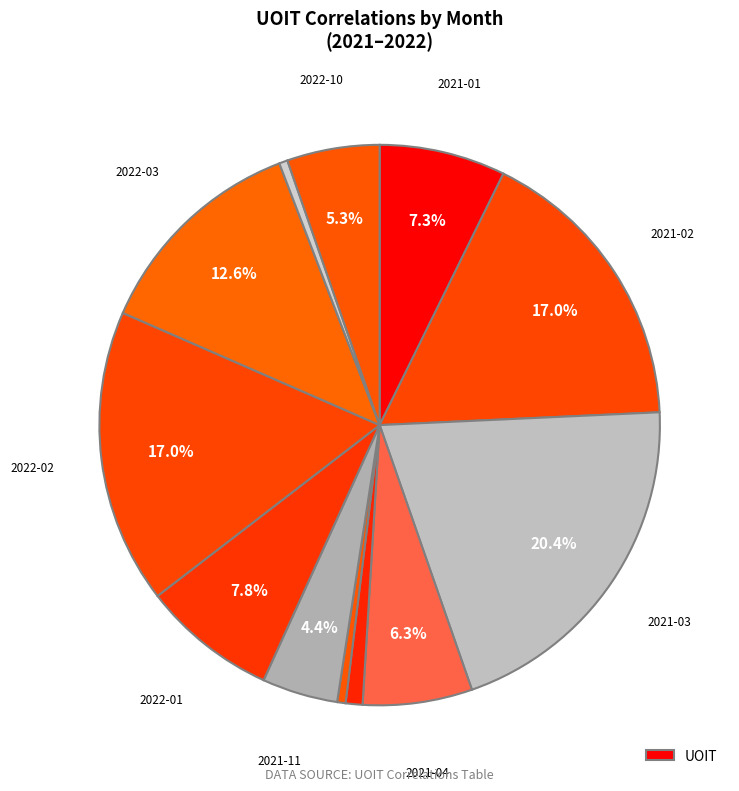

How many slices are in this pie chart?

12